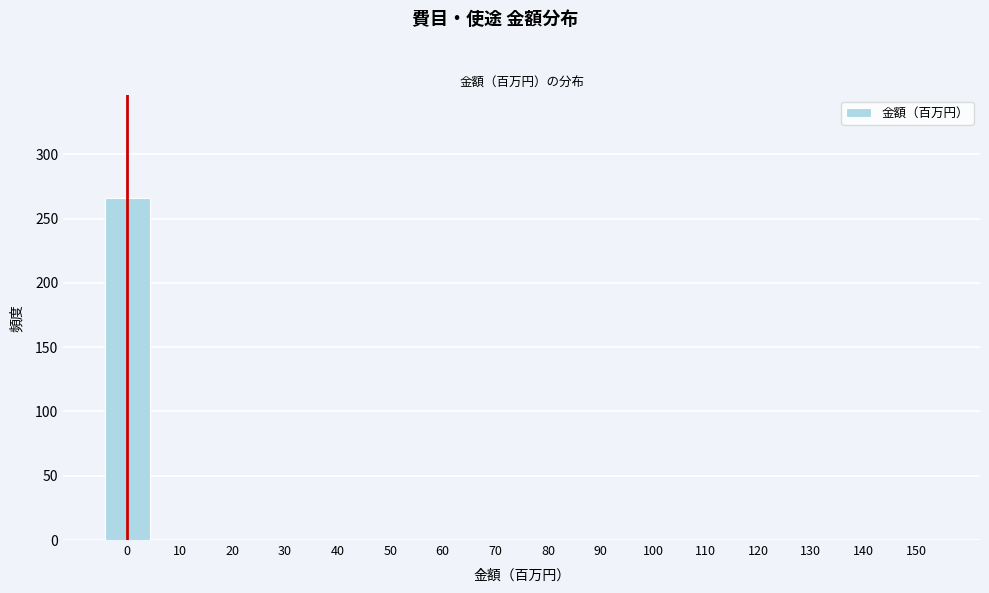

Reading left to right, extract all data points from this chart.

0=266	10=0	20=0	30=0	40=0	50=0	60=0	70=0	80=0	90=0	100=0	110=0	120=0	130=0	140=0	150=0